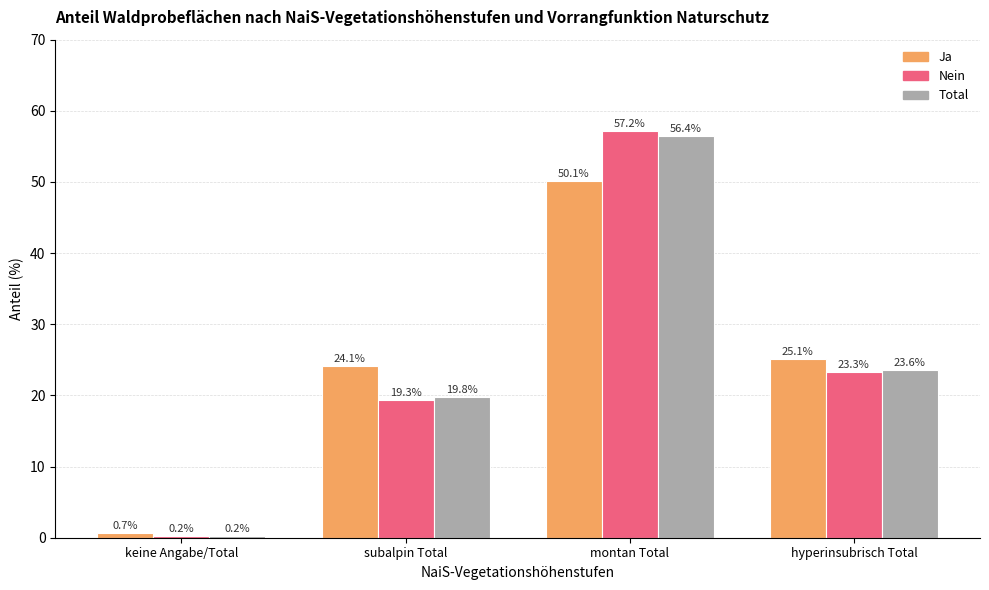

How many categories are shown in the chart?

4